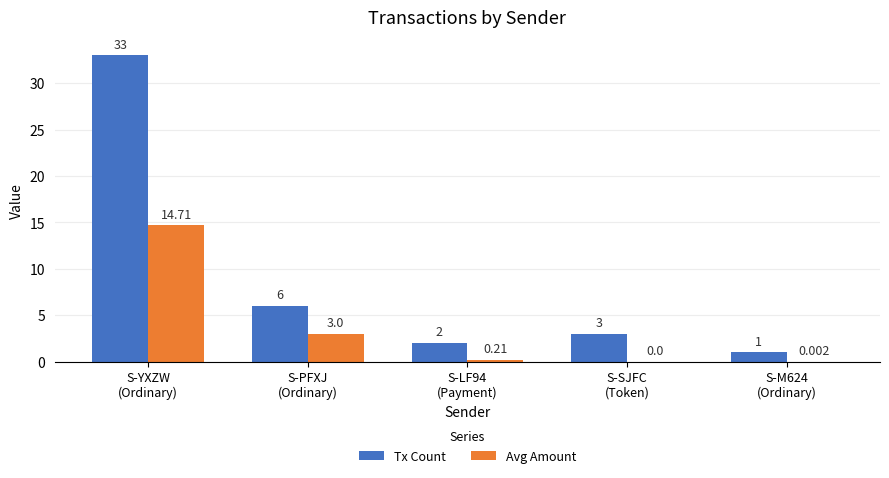

Which series has the largest total across all categories?

Tx Count